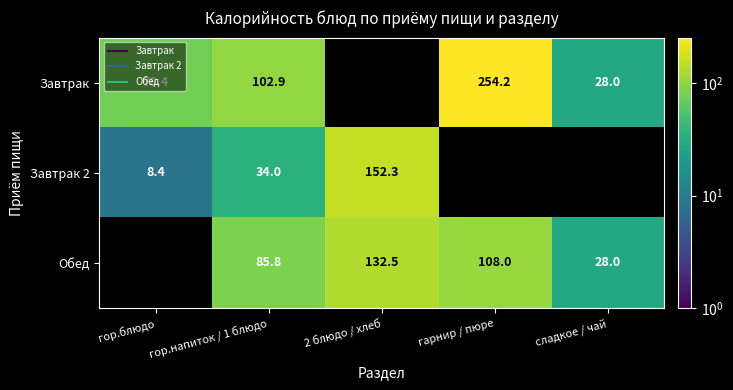

How many values in the Завтрак 2 series exceed 152?

1